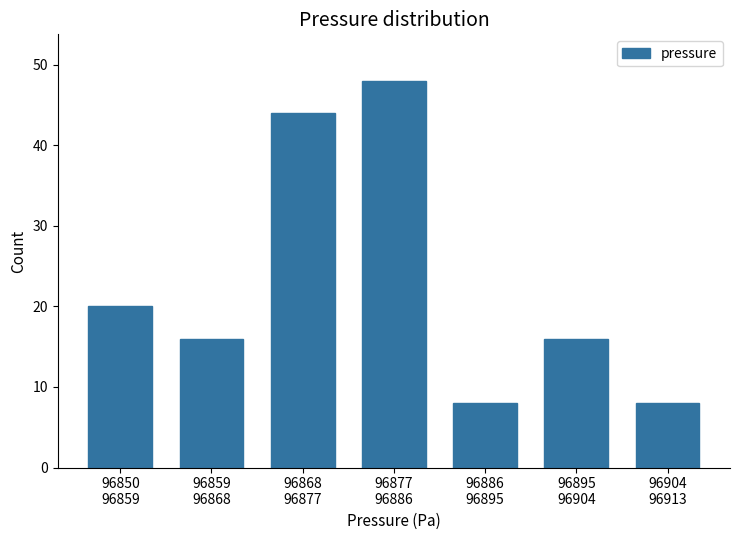

Reading right to left, what are all the values shown in this chart?

8	16	8	48	44	16	20